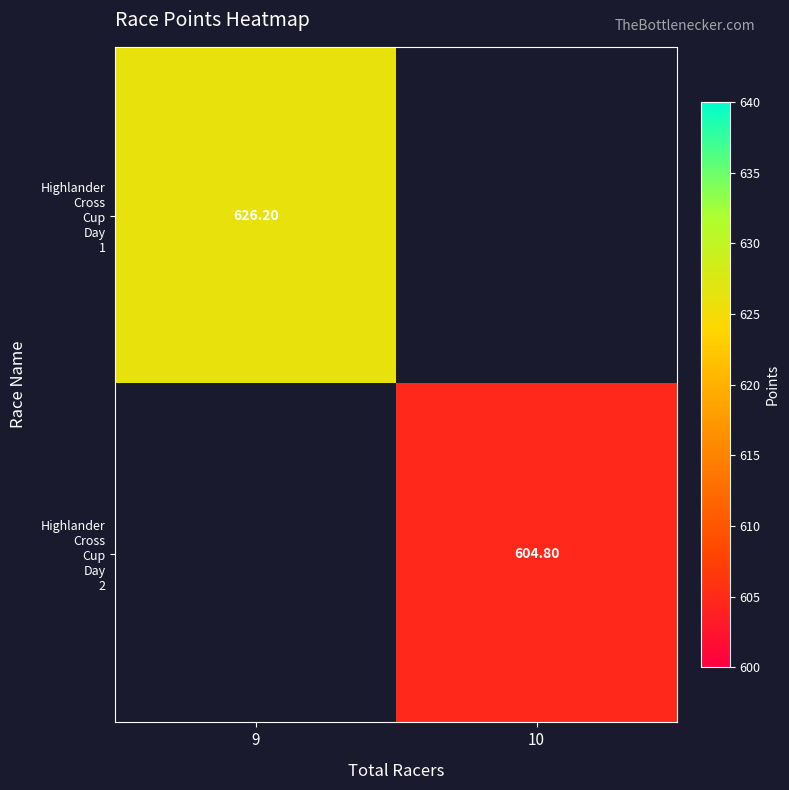

List the series in order of their overall mean, highest first.

Highlander Cross Cup Day 1, Highlander Cross Cup Day 2